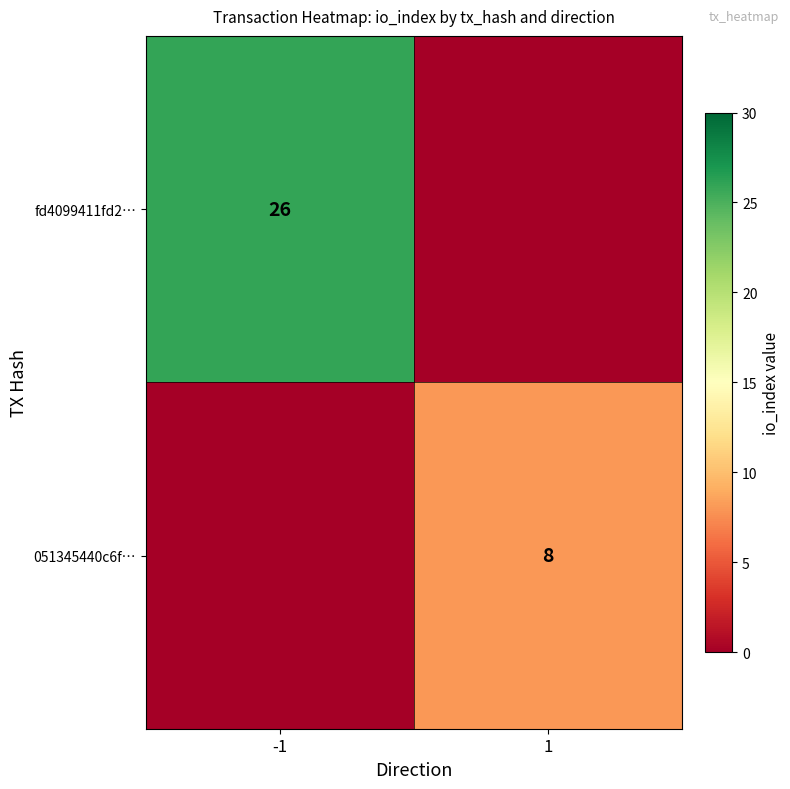

The 051345440c6f… series shows 8 at 1. True or false?

True